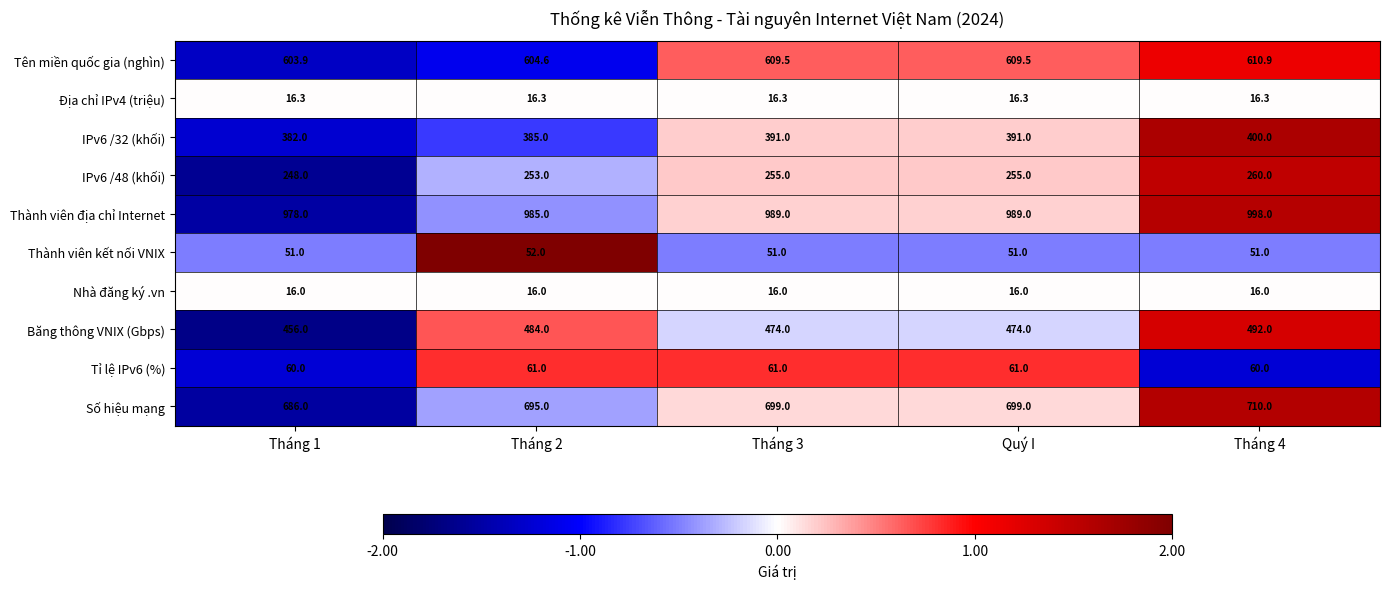

At Tháng 4, list the series in order from largest to smallest.

Thành viên địa chỉ Internet, Số hiệu mạng, Tên miền quốc gia (nghìn), Băng thông VNIX (Gbps), IPv6 /32 (khối), IPv6 /48 (khối), Tỉ lệ IPv6 (%), Thành viên kết nối VNIX, Địa chỉ IPv4 (triệu), Nhà đăng ký .vn